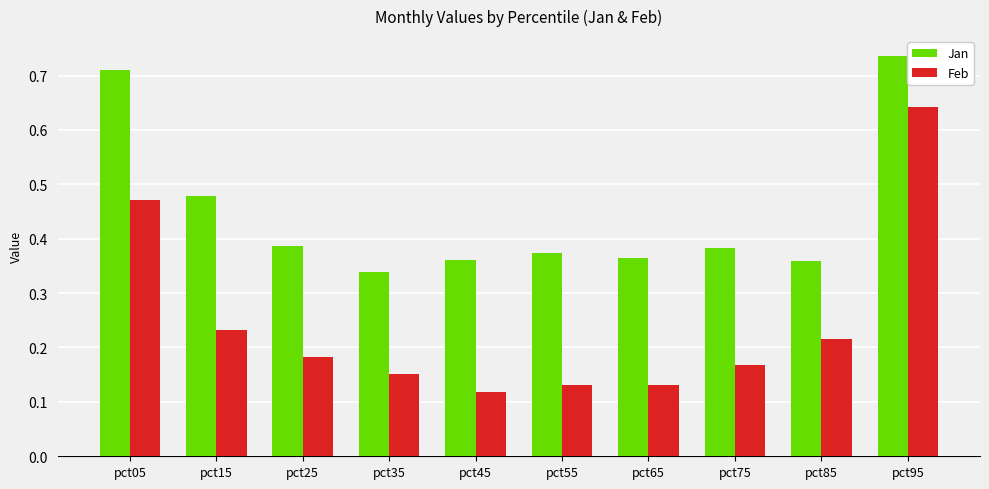

The value of Jan at pct15 is 0.7. True or false?

False